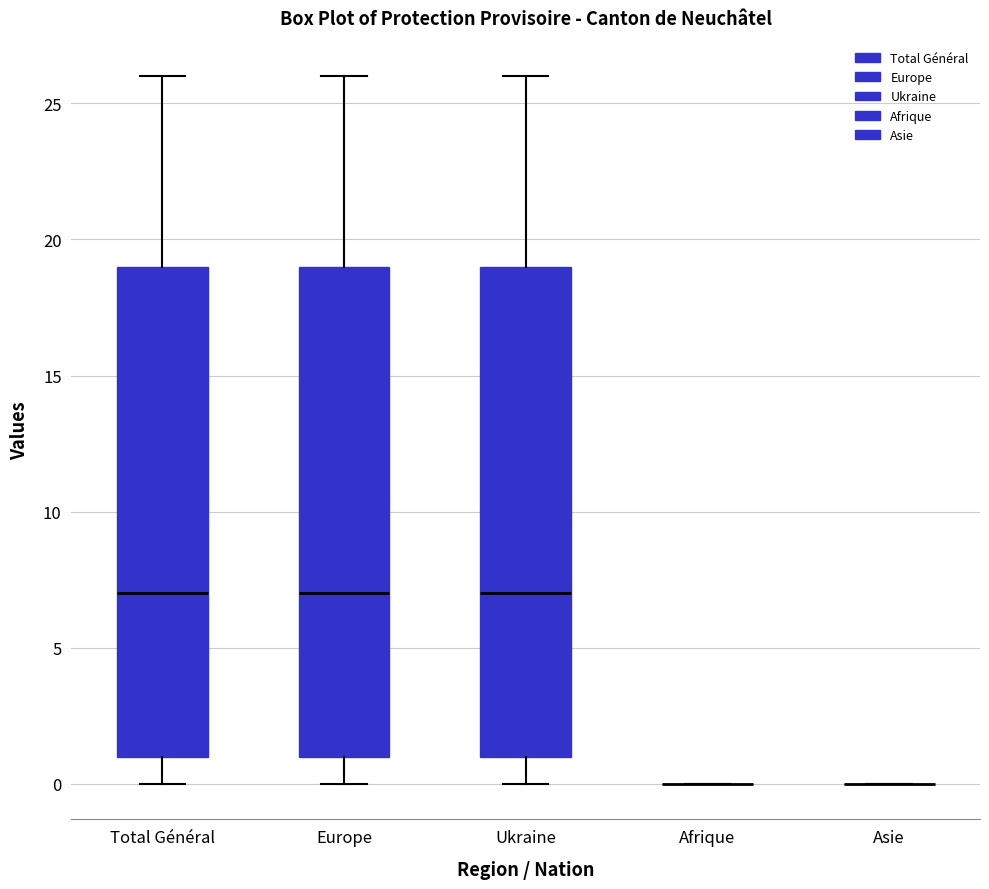

Where does the median line of the box for Europe sit on the y-axis? The values are not printed on the chart, so give them approximately, as read against the axis.

7